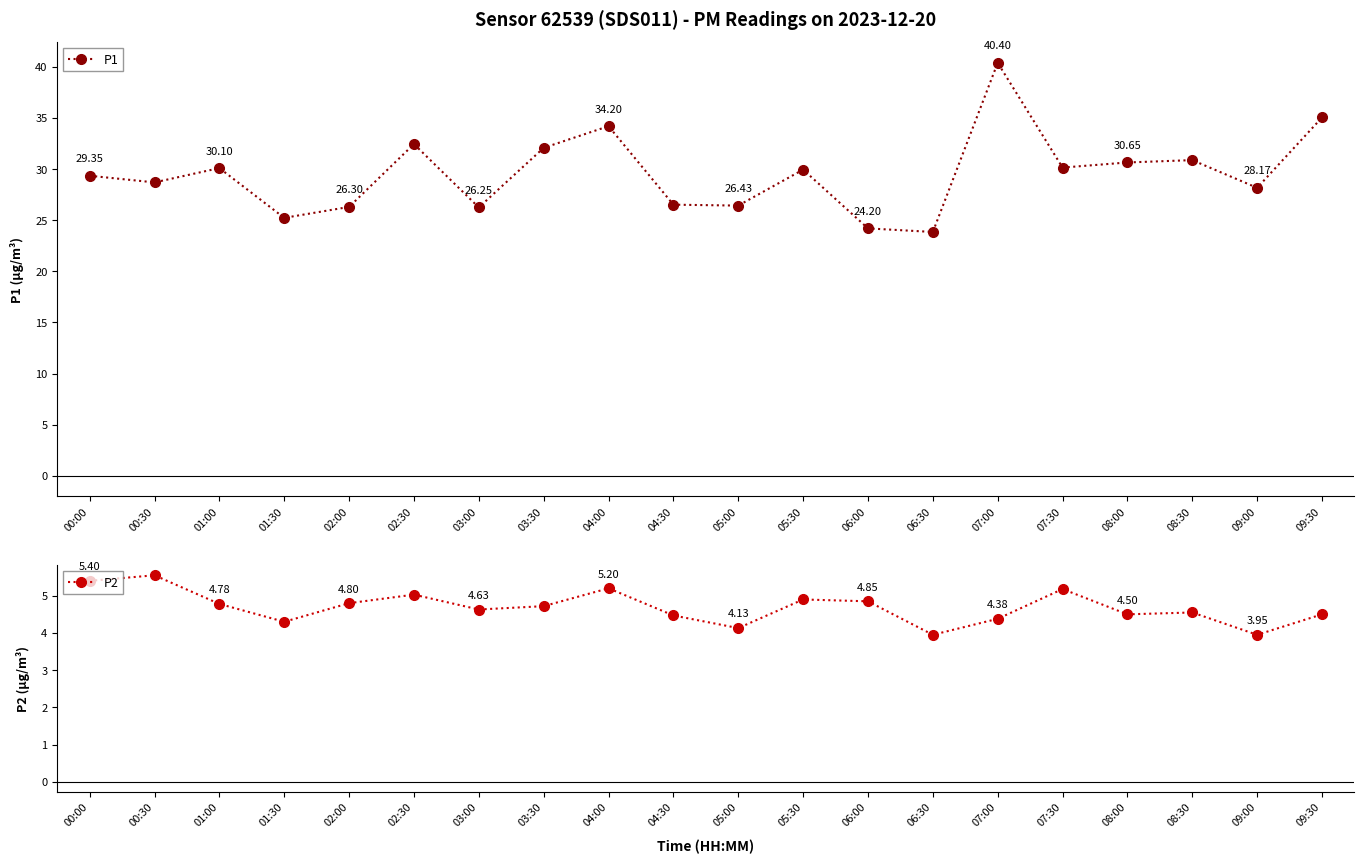

At which label does P1 first exceed 29?

00:00